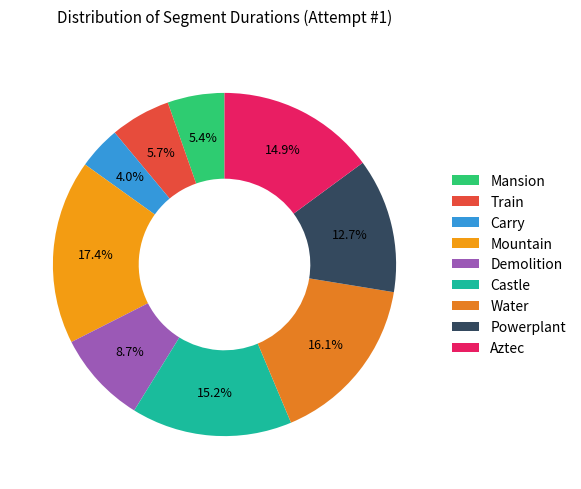

The Aztec slice represents 9% of the pie. True or false?

False